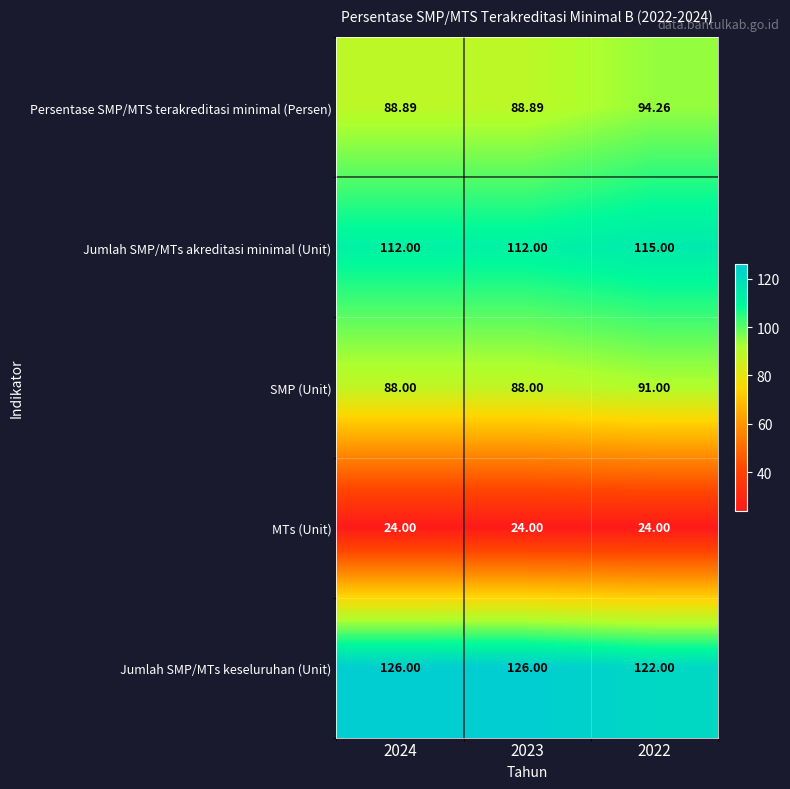

List the series in order of their peak value, highest first.

Jumlah SMP/MTs keseluruhan (Unit), Jumlah SMP/MTs akreditasi minimal (Unit), Persentase SMP/MTS terakreditasi minimal (Persen), SMP (Unit), MTs (Unit)